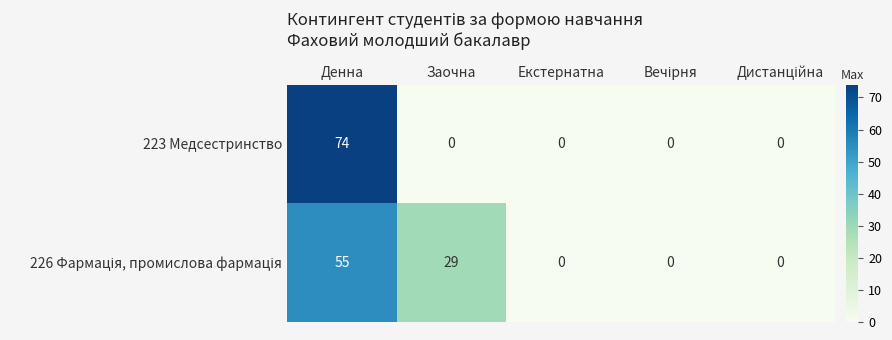

At which category is the sum across all series the highest?

Денна